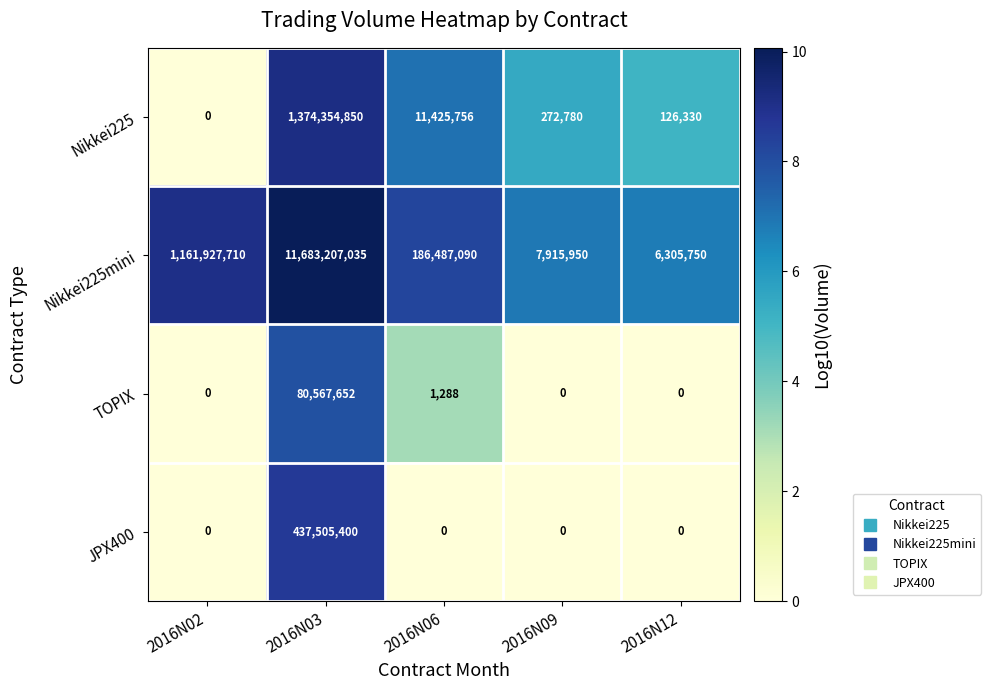

Read the Nikkei225mini value at 2016N12, to the nearest 50.

6305750